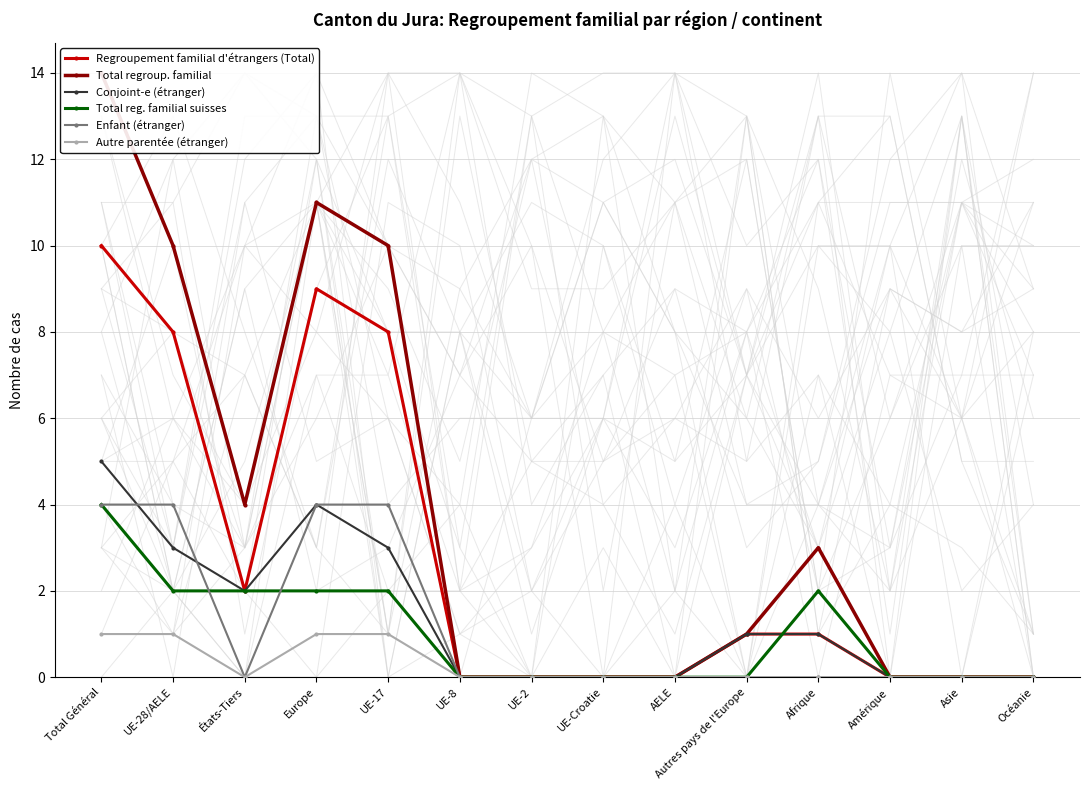

What is the sum of all Total reg. familial suisses values?

14